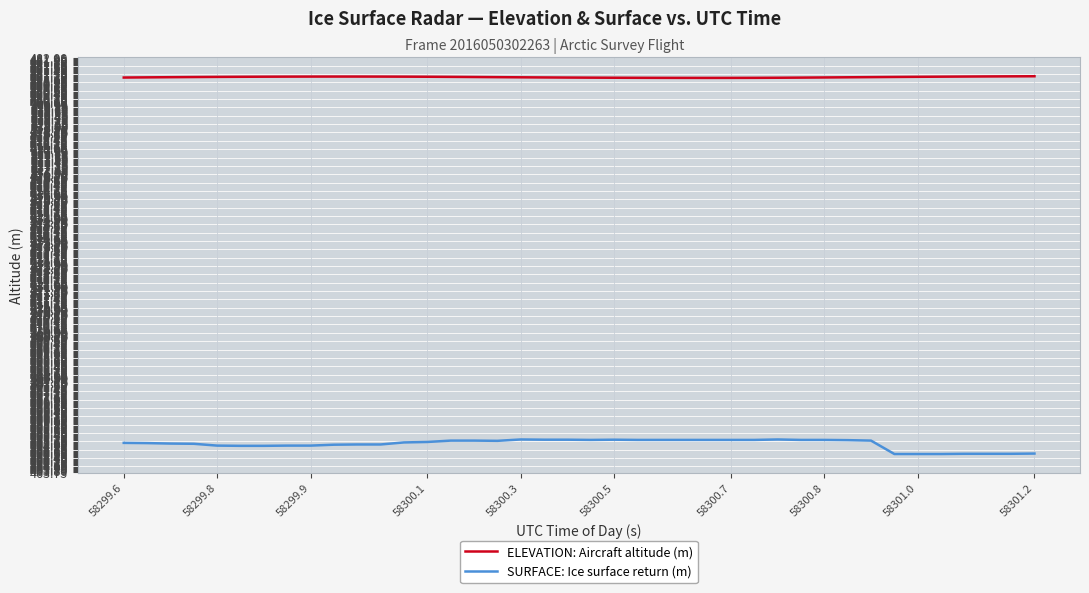

Does the chart have visible grid lines?

Yes